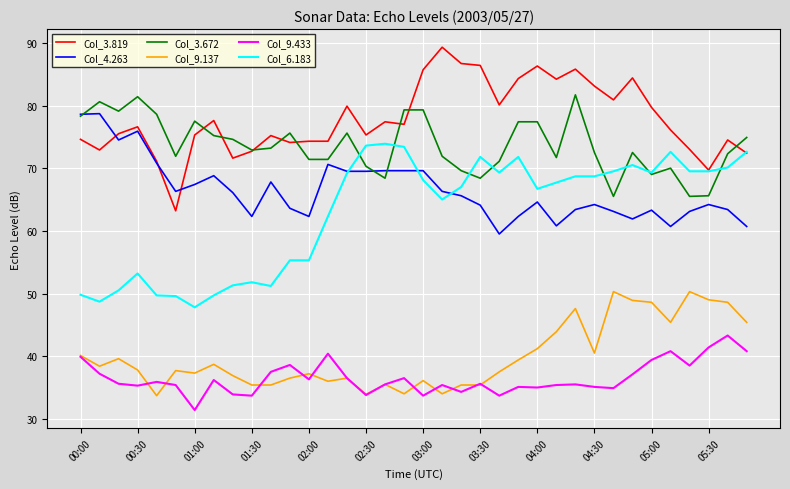

Which series has the largest total across all categories?

Col_3.819